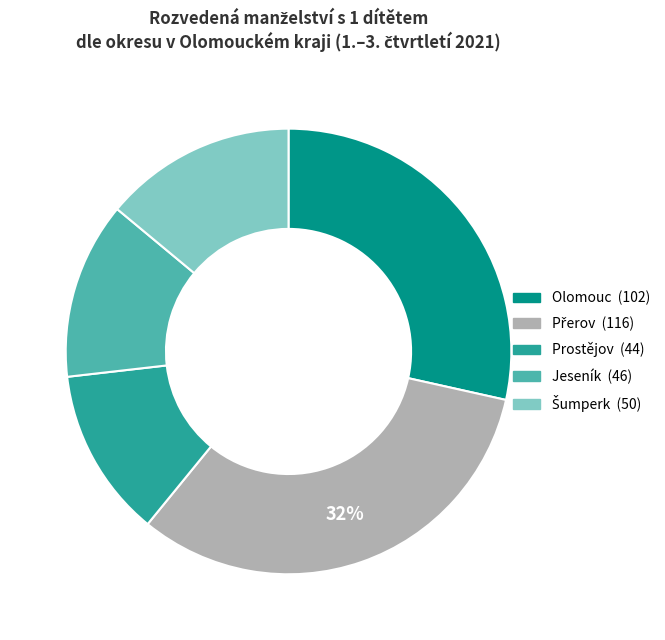

To the nearest percent, what is the combined percentage of Prostějov and Jeseník?

25%